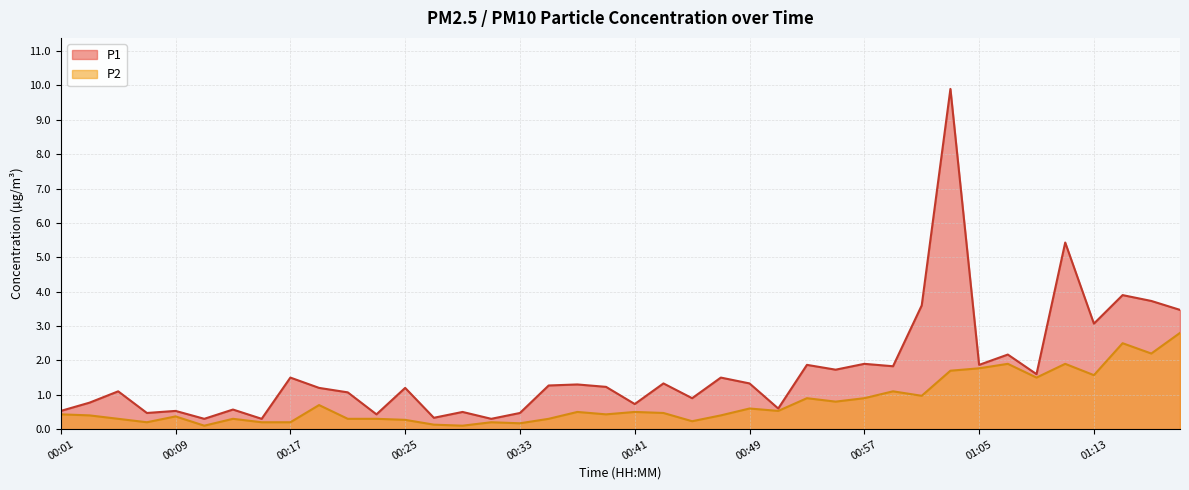

What is the greatest value displayed?

9.9